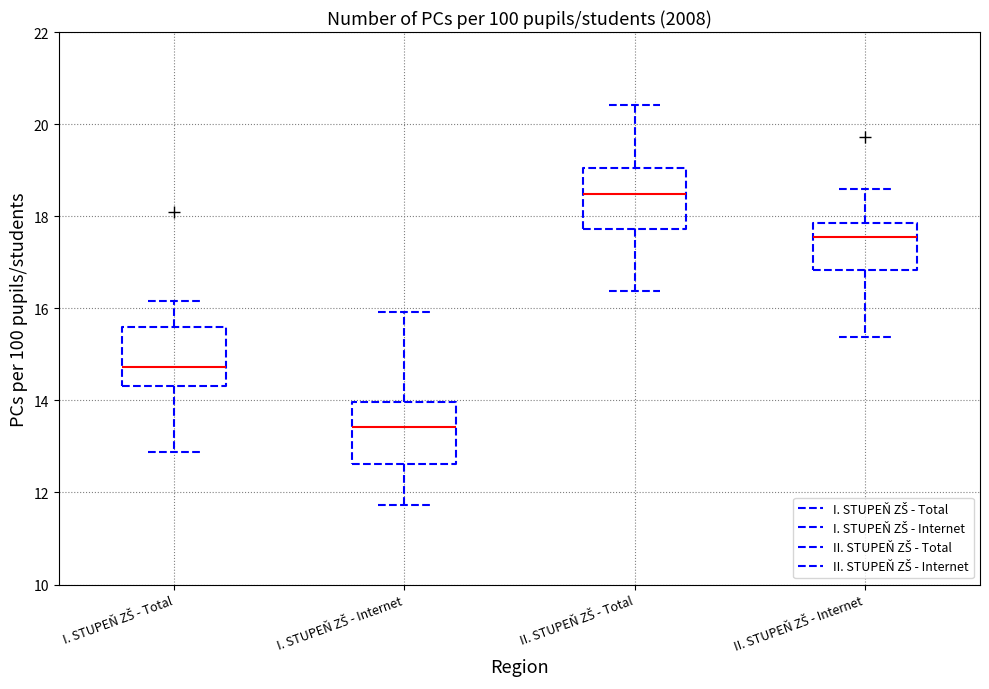

Where is the lower edge of the box for I. STUPEŇ ZŠ - Internet on the y-axis? The values are not printed on the chart, so give them approximately, as read against the axis.

12.6